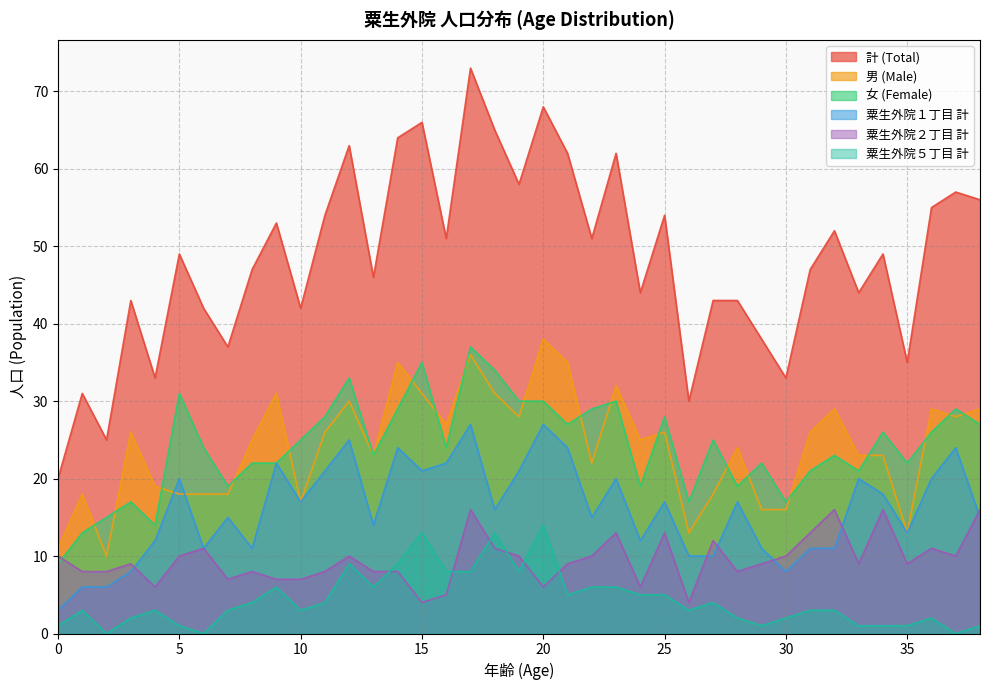

The 粟生外院１丁目 計 series shows 8 at 30. True or false?

True